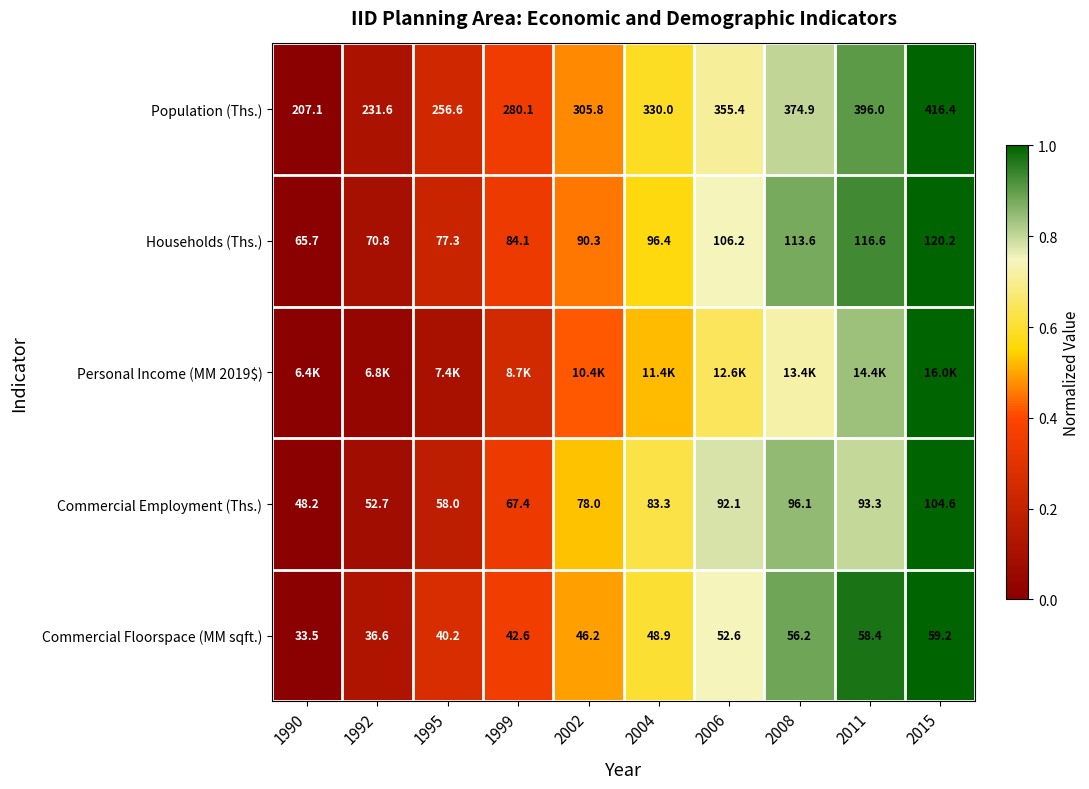

At which category is the sum across all series the highest?

2015